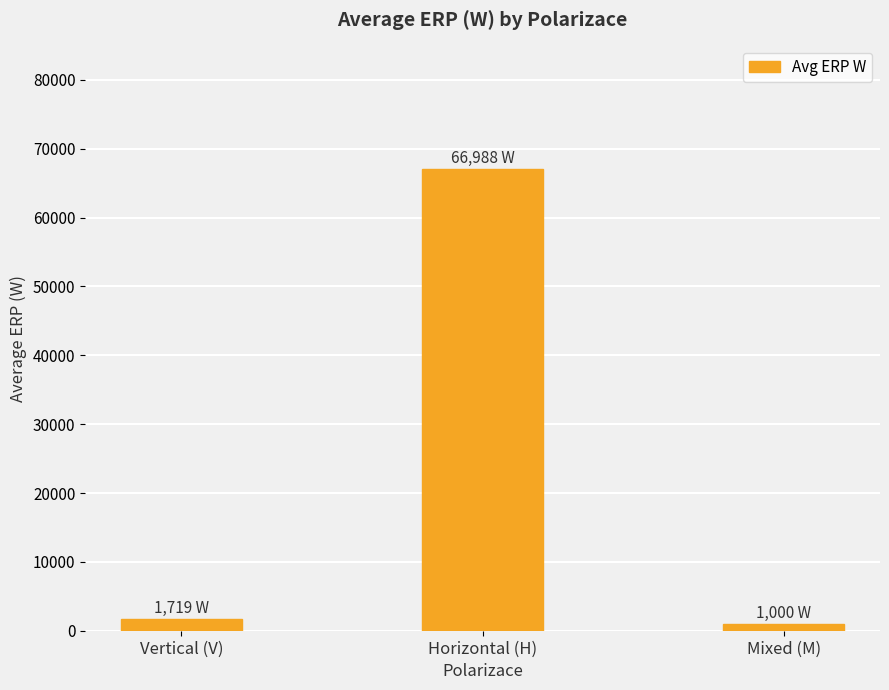

Reading left to right, extract all data points from this chart.

Vertical (V)=1718.5	Horizontal (H)=66988.0	Mixed (M)=1000.0